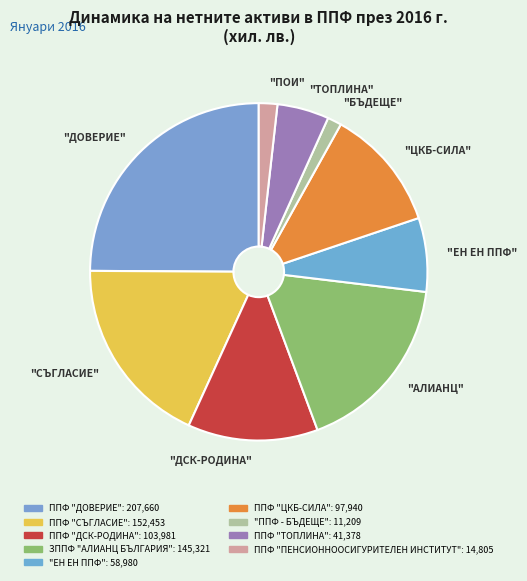

Which slice is the largest?

"ДОВЕРИЕ"